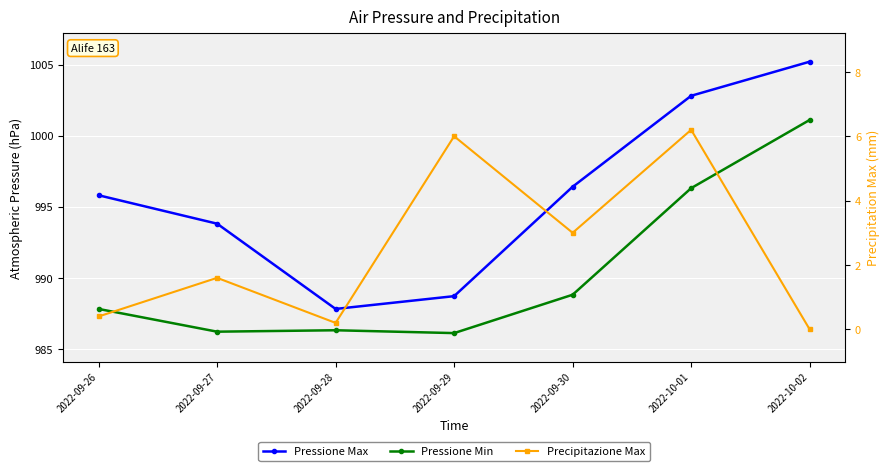

List the labels in order of Precipitazione Max value, largest first.

2022-10-01, 2022-09-29, 2022-09-30, 2022-09-27, 2022-09-26, 2022-09-28, 2022-10-02